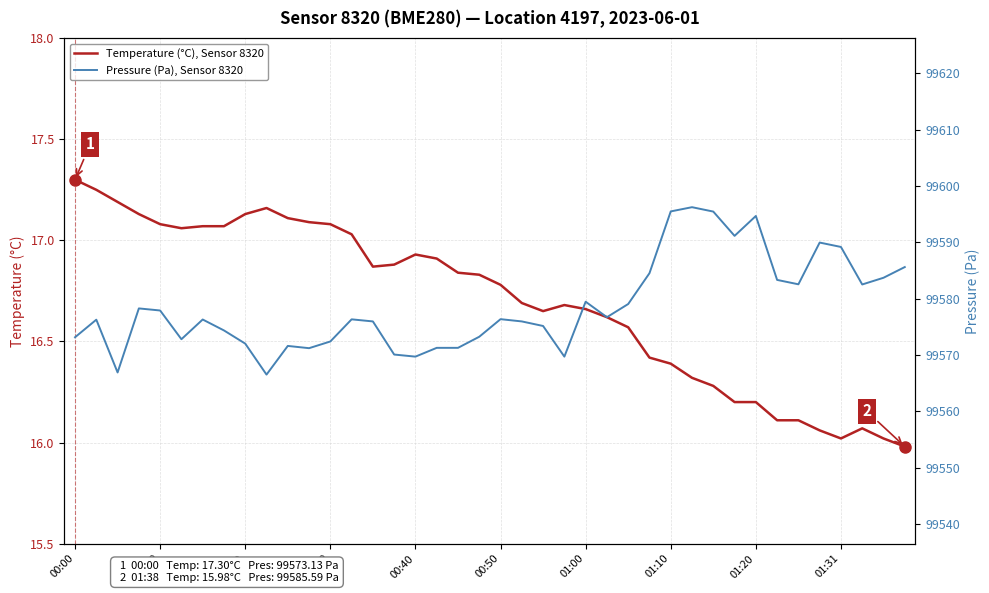

Which series has the largest total across all categories?

Pressure (Pa), Sensor 8320